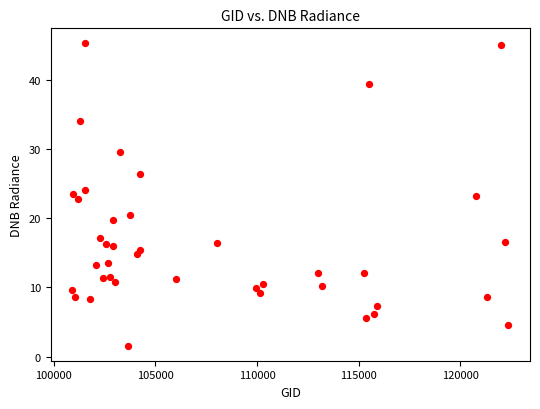

What is the range of Y values (max minus min)?

43.8